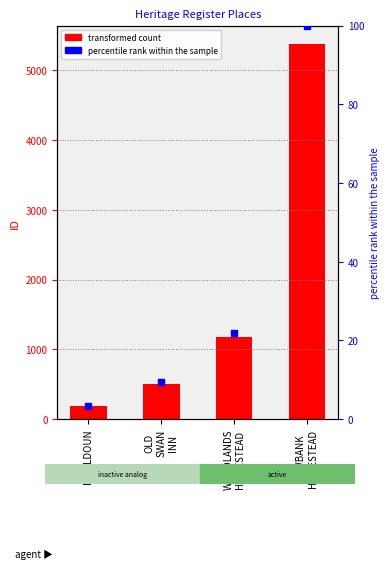

What is the total value across all series at VIEWBANK
HOMESTEAD?

5474.0